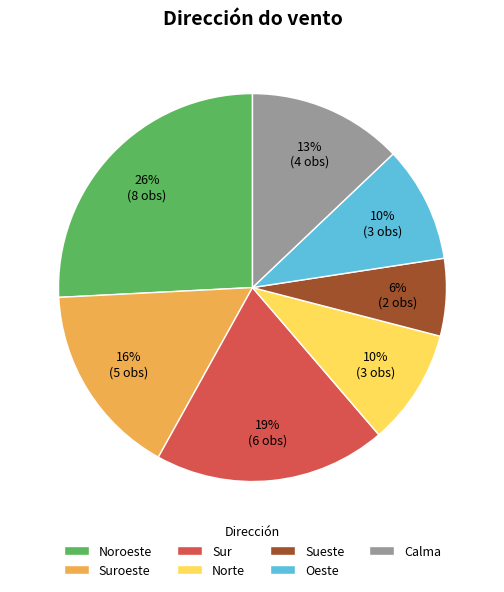

What is the largest slice in the pie chart?

Noroeste